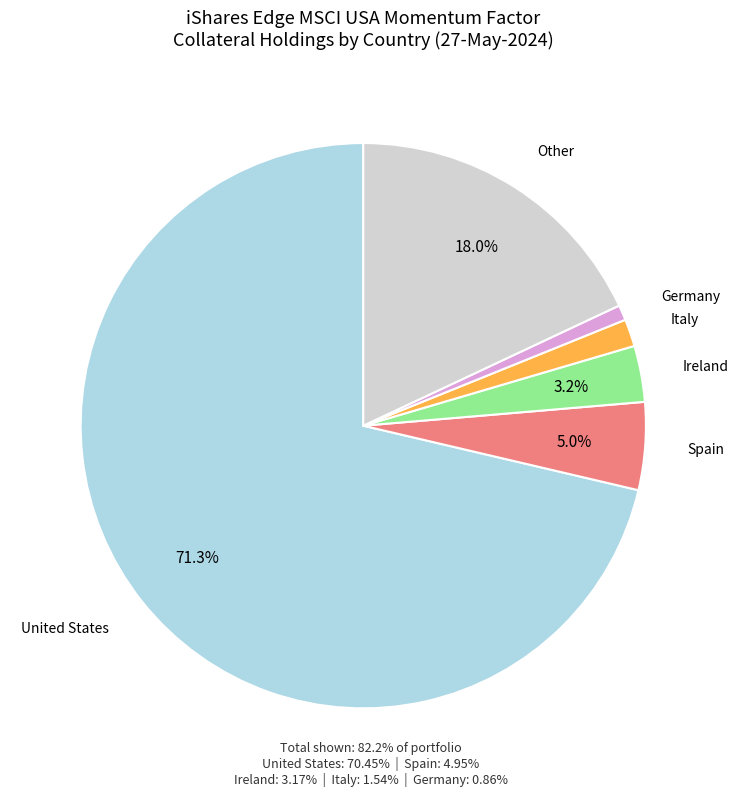

True or false: Germany accounts for 11% of the total.

False